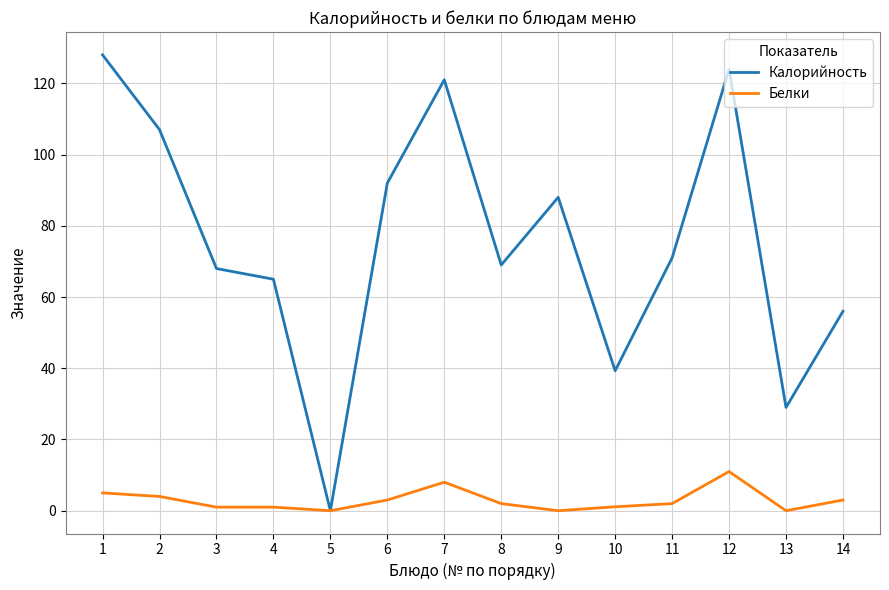

What are all the series names shown in the legend?

Калорийность, Белки